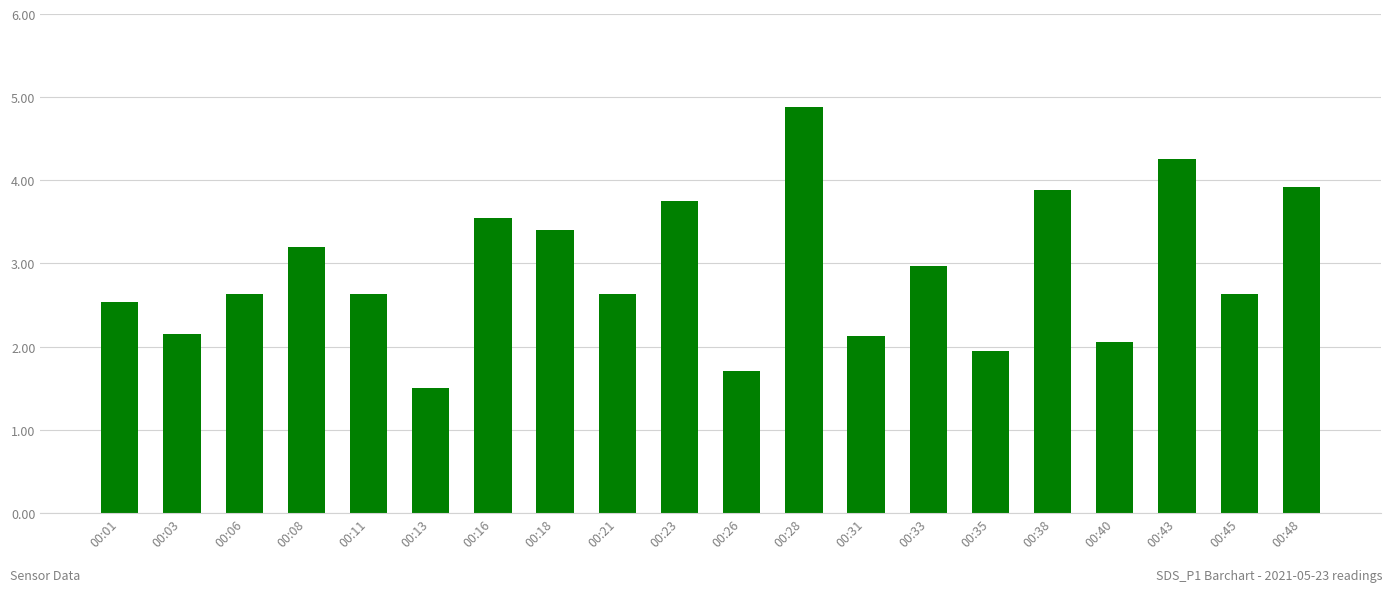

Are the bars grouped side by side (vs. stacked)?

No